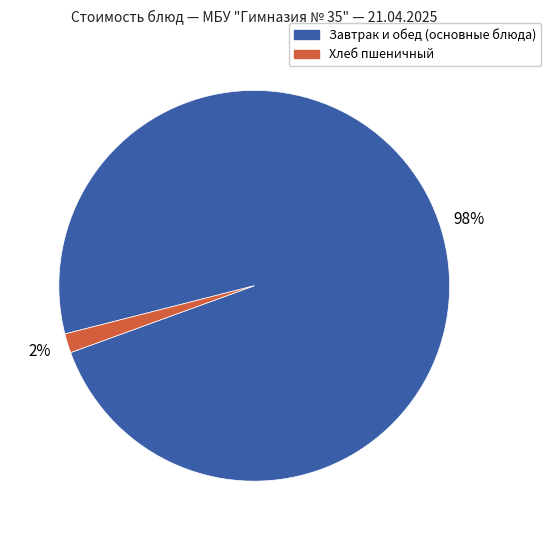

Which has a higher value, Завтрак и обед (основные блюда) or Хлеб пшеничный?

Завтрак и обед (основные блюда)